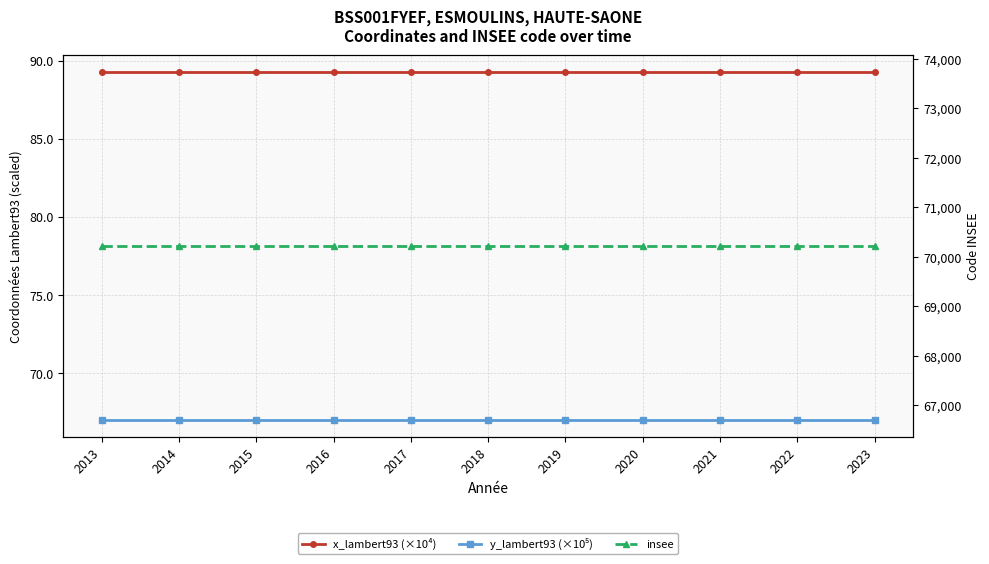

True or false: x_lambert93 (×10⁴) and insee intersect in this chart.

False